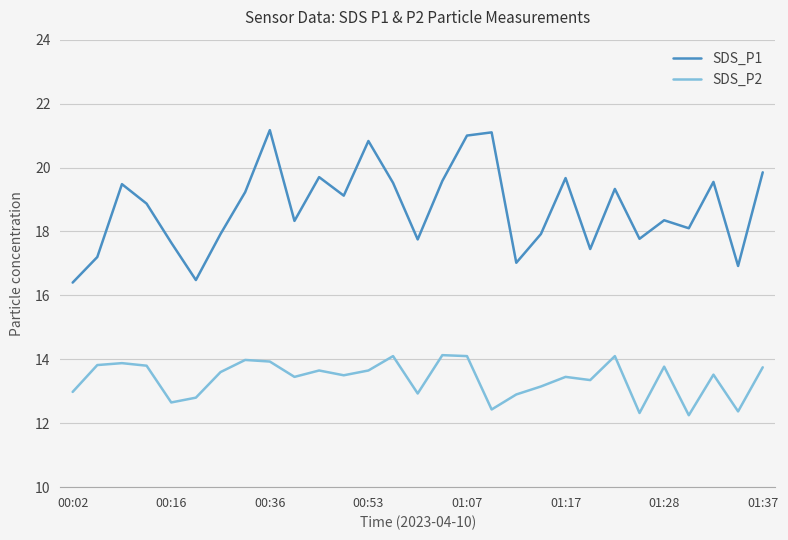

True or false: SDS_P1 and SDS_P2 intersect in this chart.

False